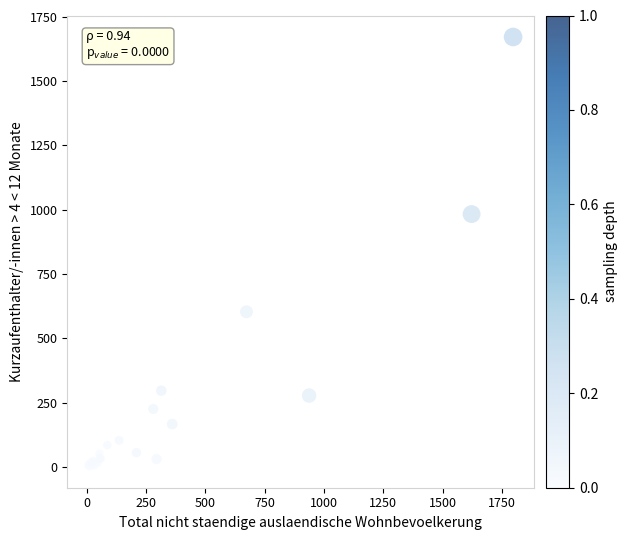

What Y value in the scatter plot is closest to 837?

983